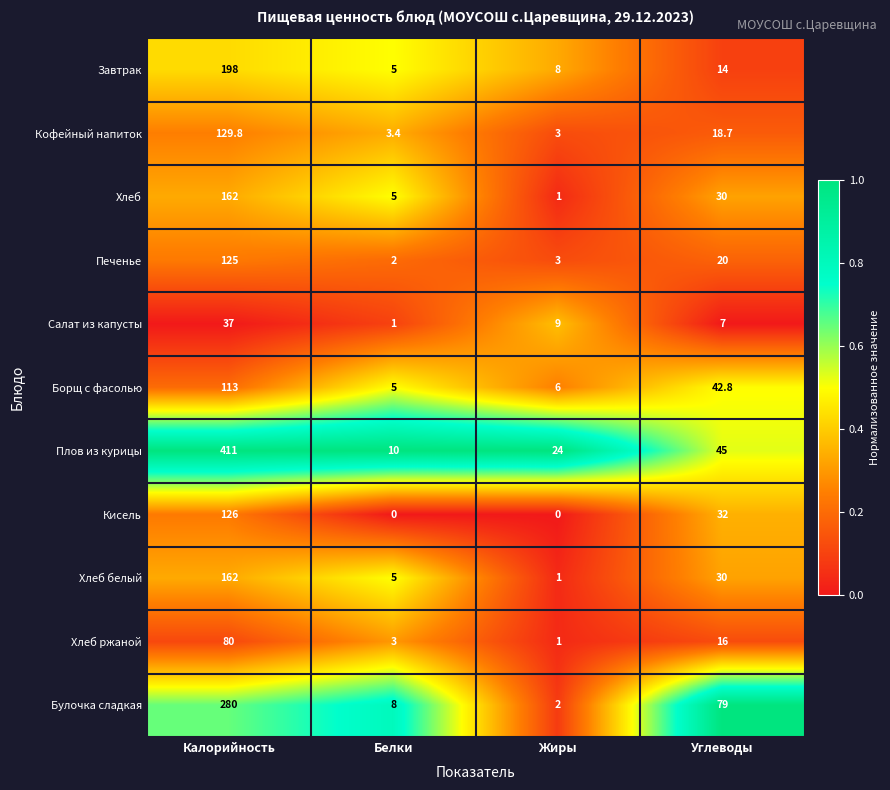

What is the sum of the Хлеб values at Углеводы and Белки?

35.0